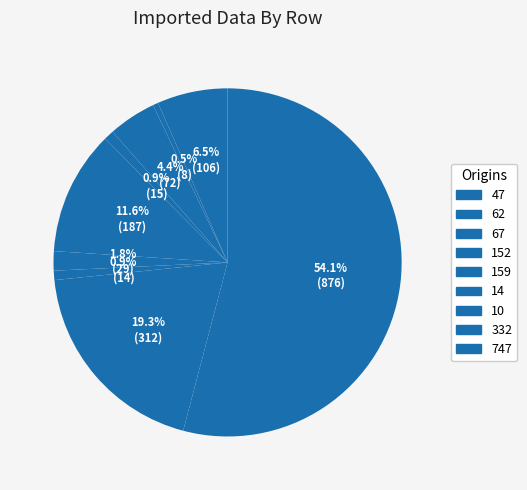

Combined, what portion of the pie is 152 and 67?

5.4%